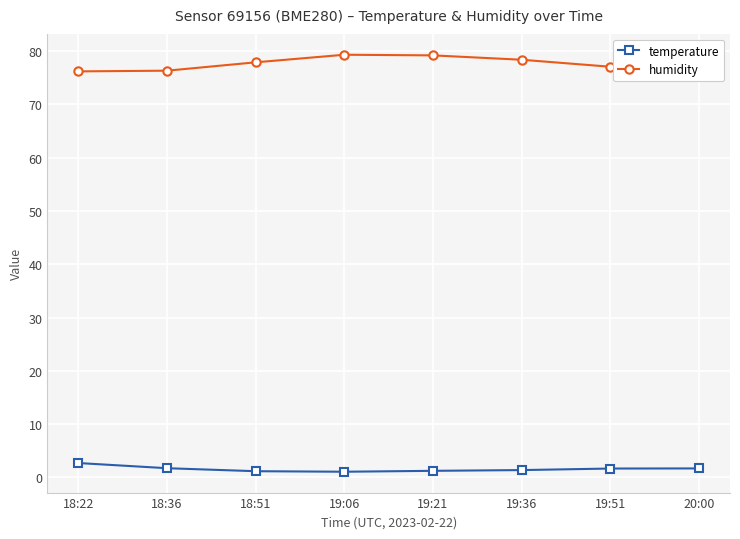

List the series in order of their peak value, lowest first.

temperature, humidity